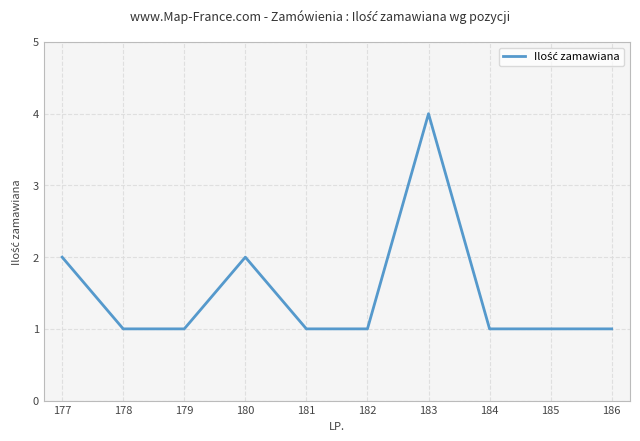

Which has a higher value, 177 or 186?

177